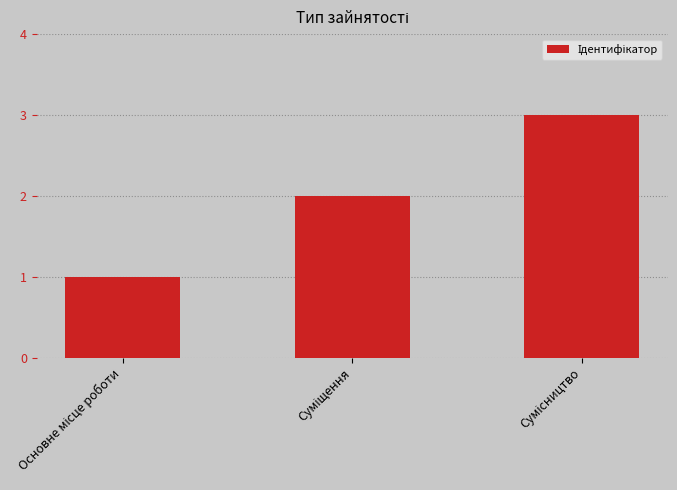

What is the average value?

2